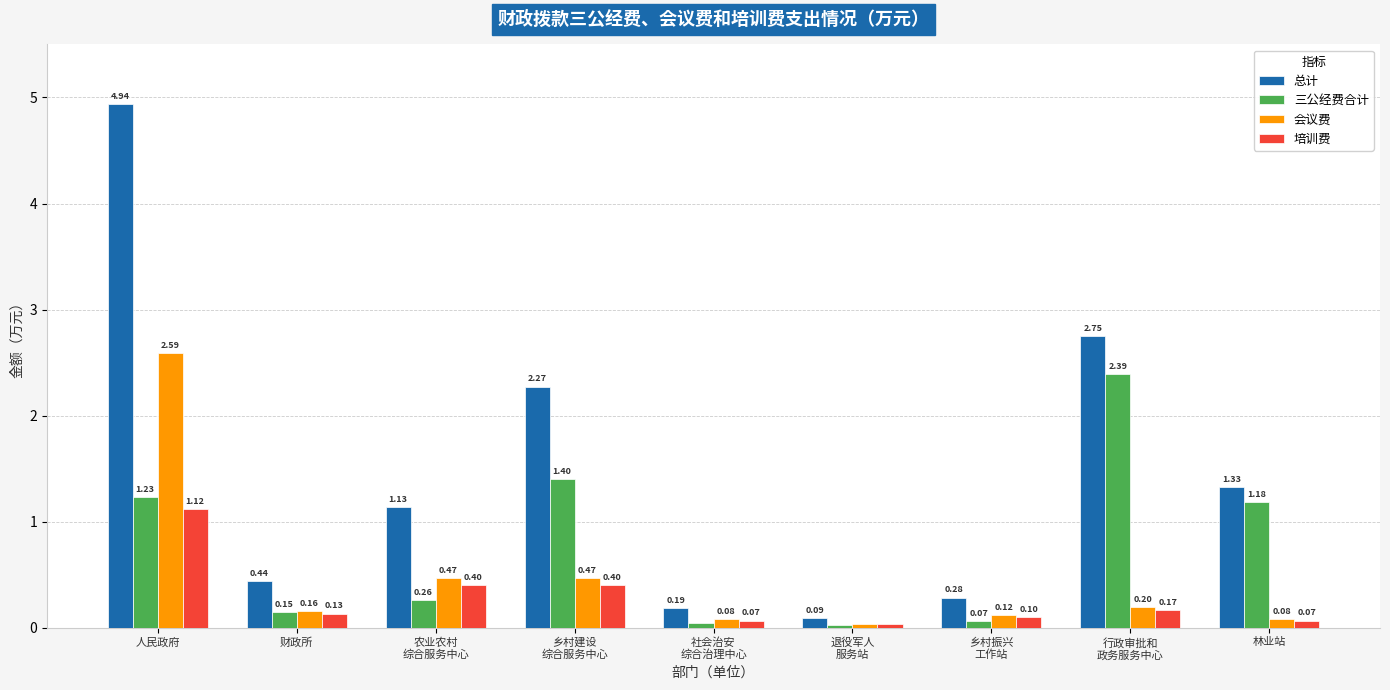

Which series has the largest range (max minus min)?

总计